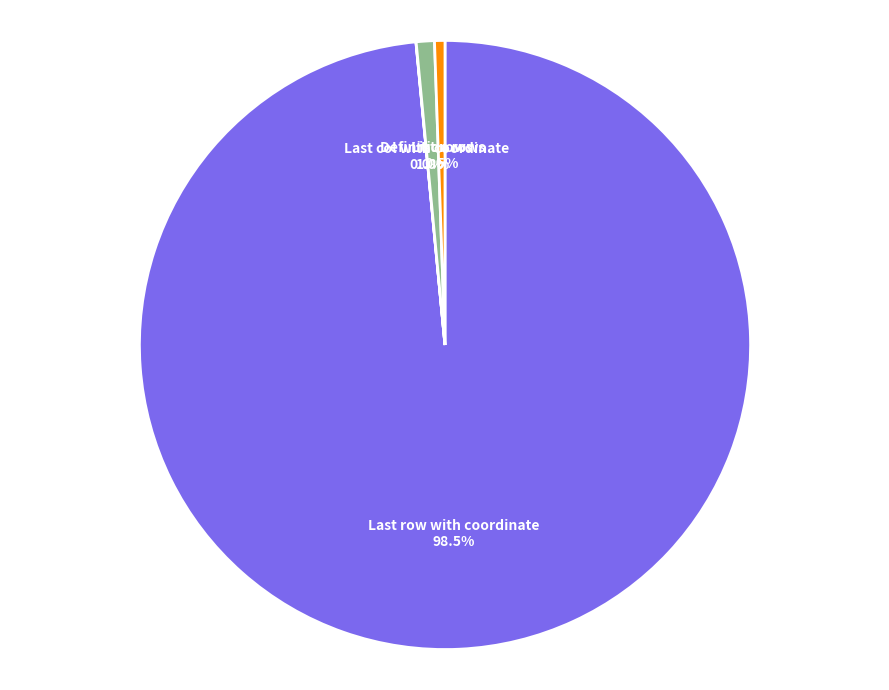

The Definition rows slice represents 8% of the pie. True or false?

False